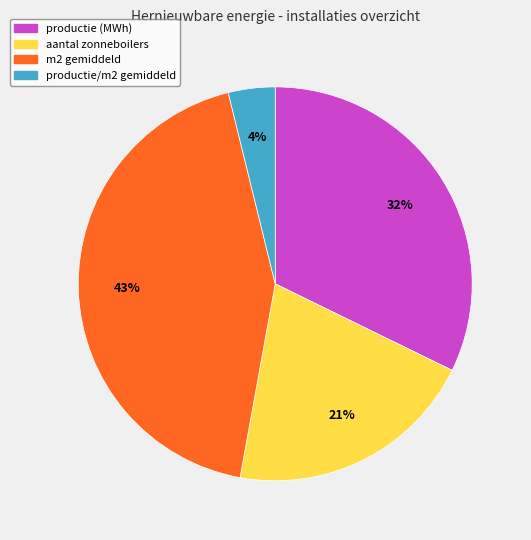

Is there a majority slice in this chart?

No